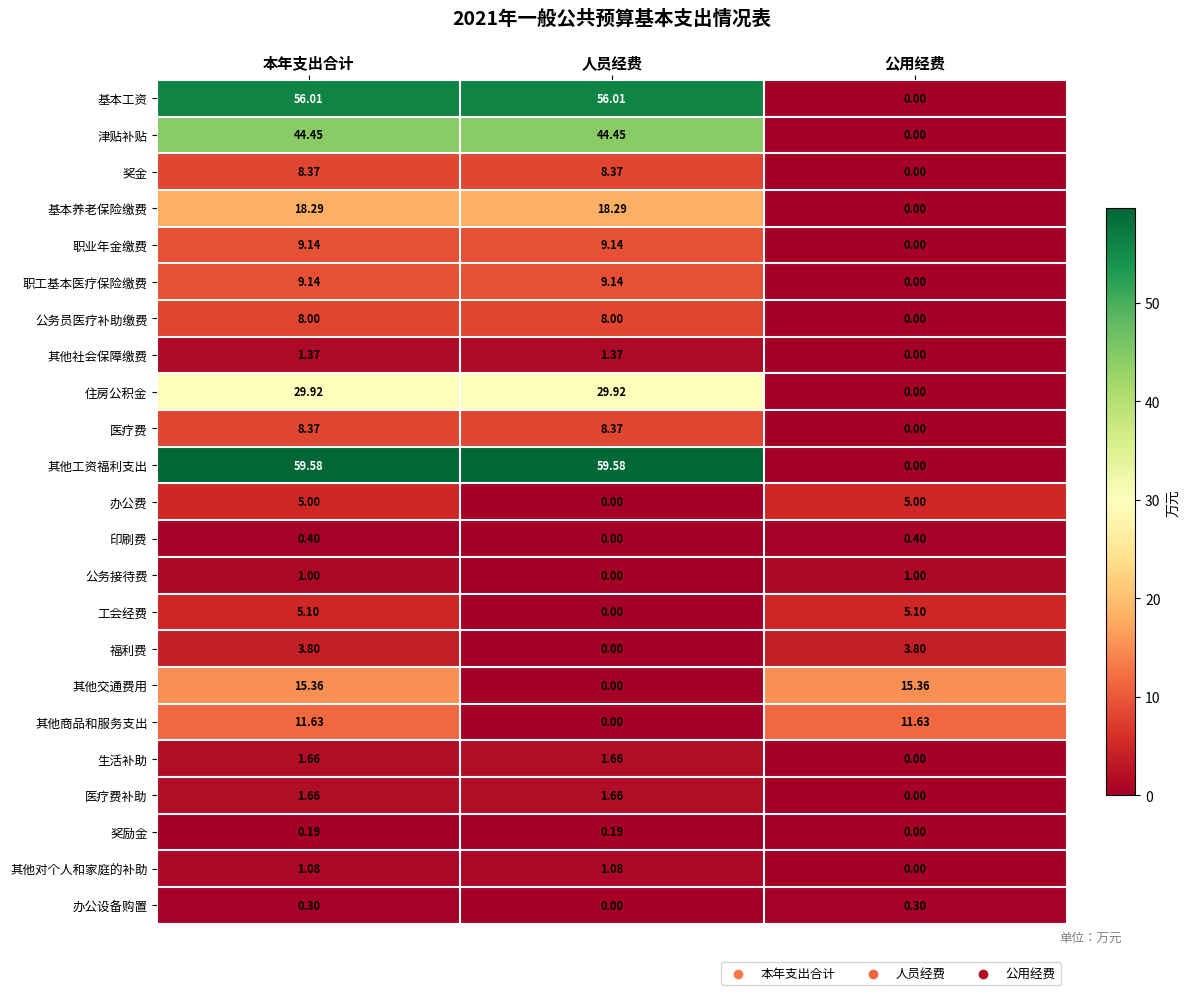

Which series changed the most between 人员经费 and 公用经费?

其他工资福利支出